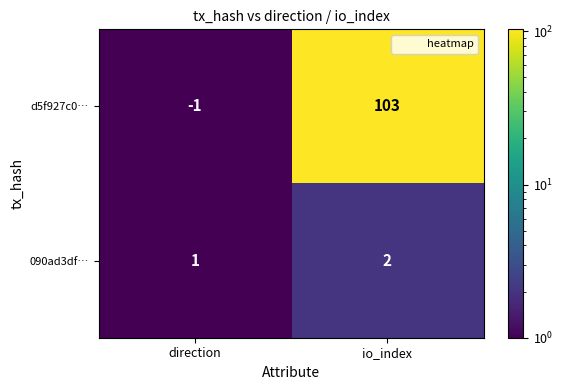

True or false: 090ad3df… has a value of 1 at direction.

True